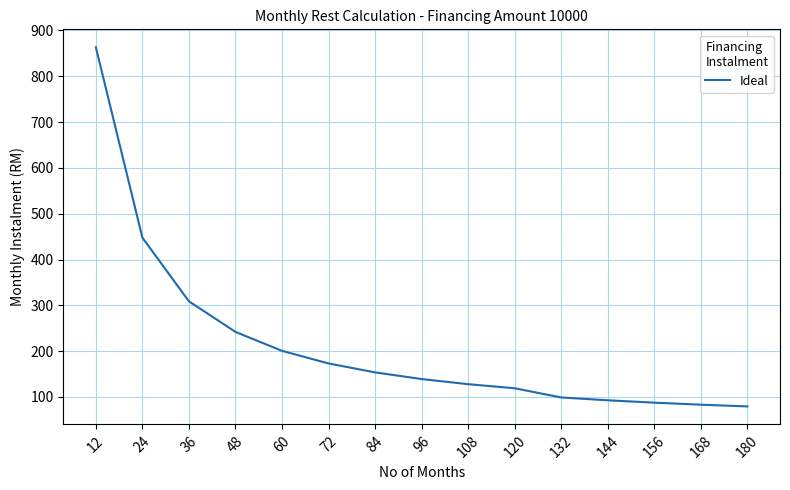

Read the value at 144.

92.7